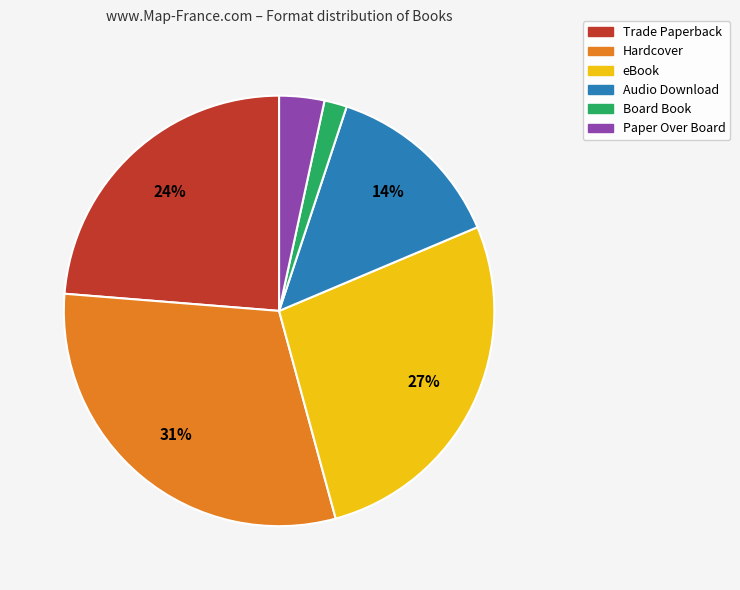

Between Trade Paperback and Hardcover, which is larger?

Hardcover